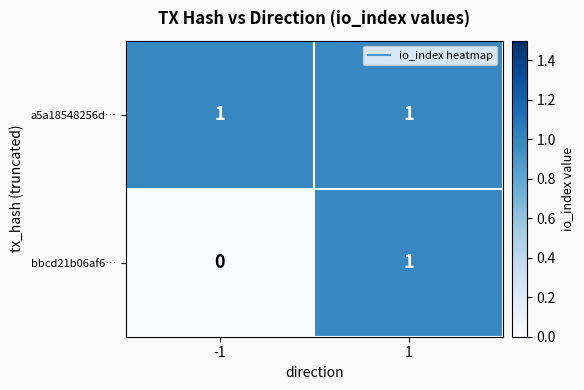

Reading right to left, transcribe all the data shown in this chart.

a5a18548256d…: 1=1	-1=1
bbcd21b06af6…: 1=1	-1=0